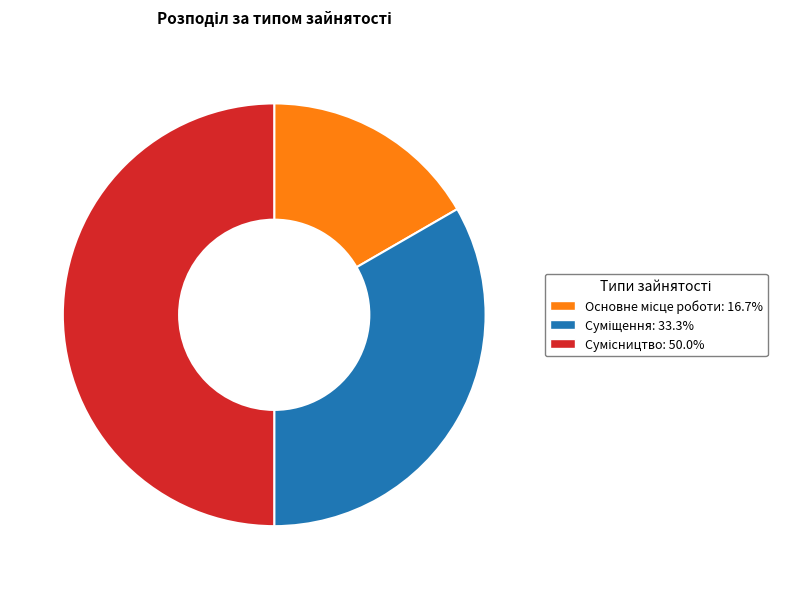

Rank the categories by value from lowest to highest.

Основне місце роботи, Суміщення, Сумісництво